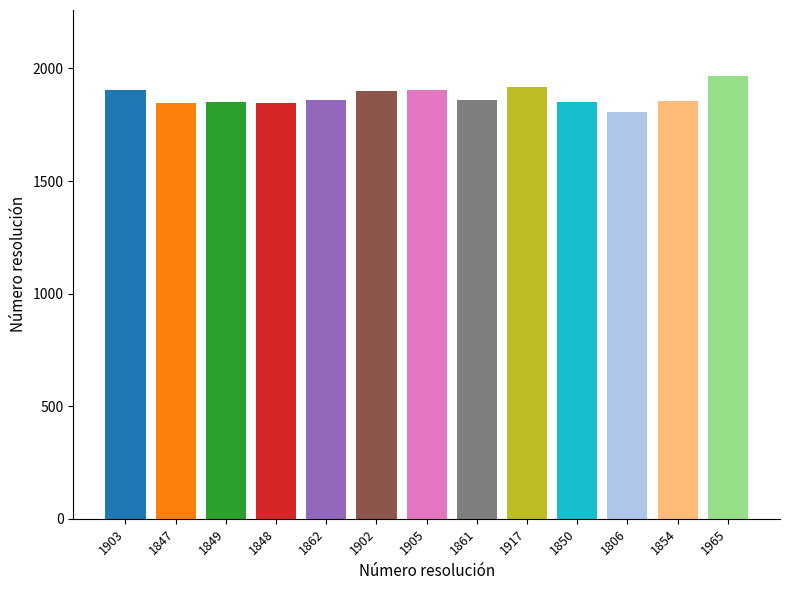

The value at 1847 is 1847. True or false?

True